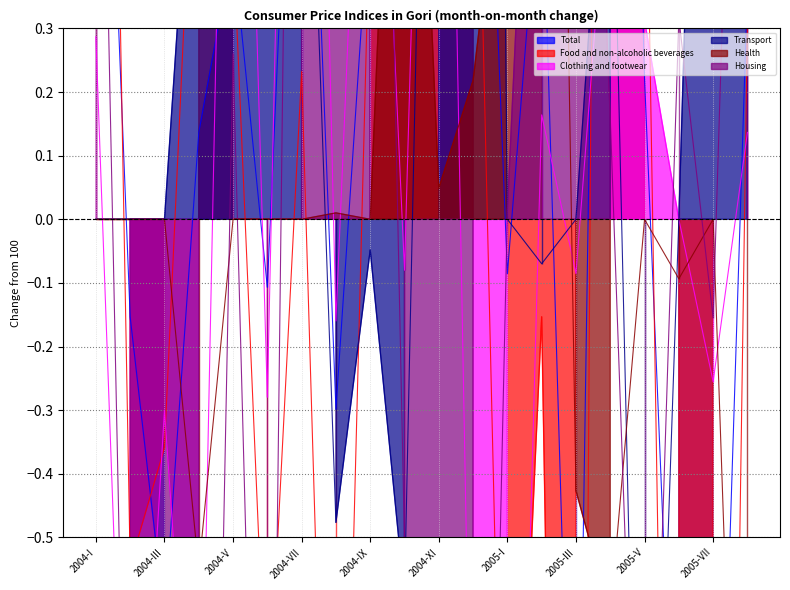

Which series has the largest total across all categories?

Transport